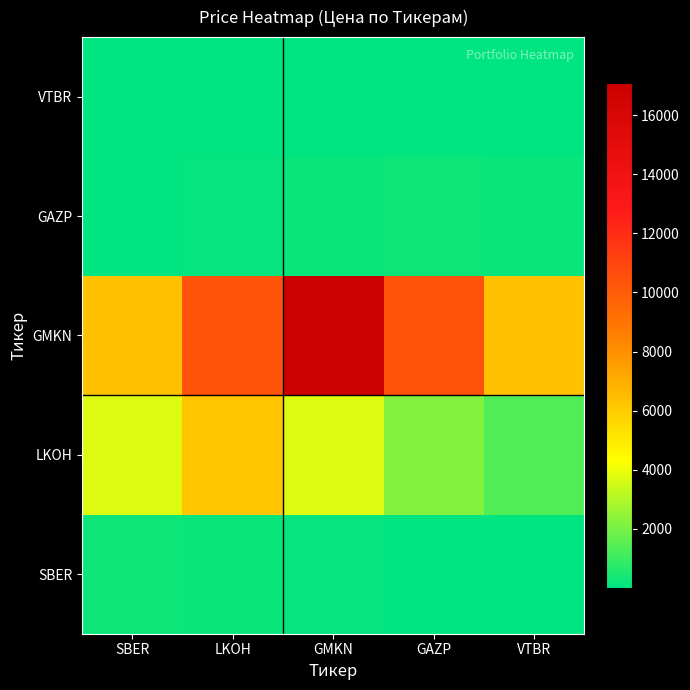

Which has a higher value, GMKN or VTBR?

GMKN